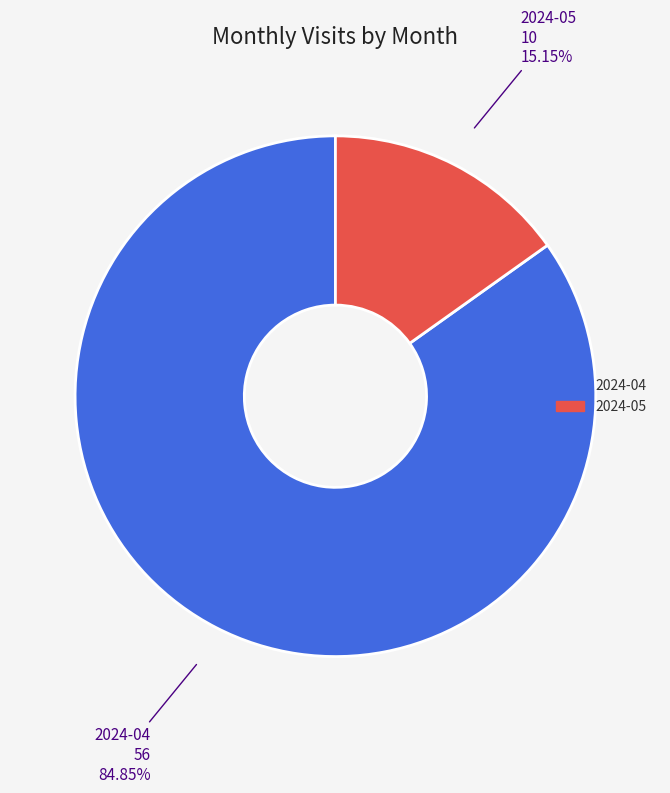

True or false: 2024-05 accounts for 15% of the total.

True